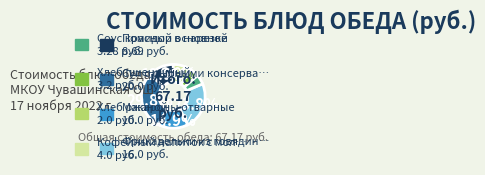

Is there any slice that represents more than half of the pie?

No